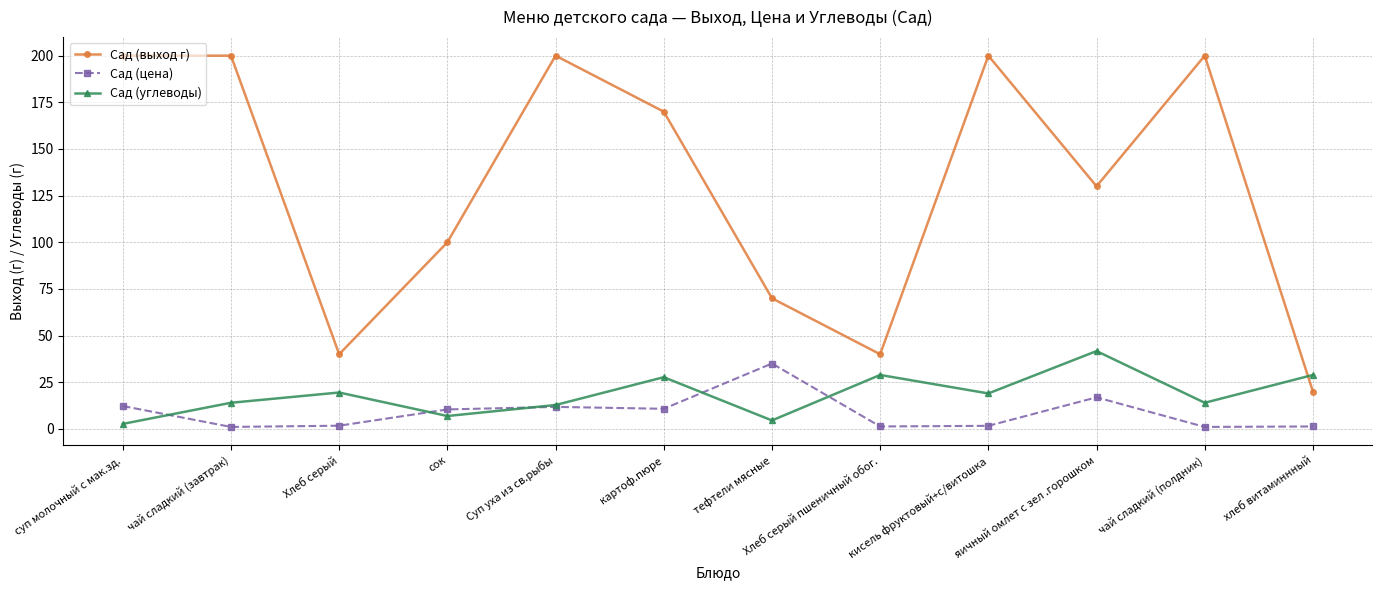

Rank the series at яичный омлет с зел .горошком from lowest to highest value.

Сад (цена), Сад (углеводы), Сад (выход г)